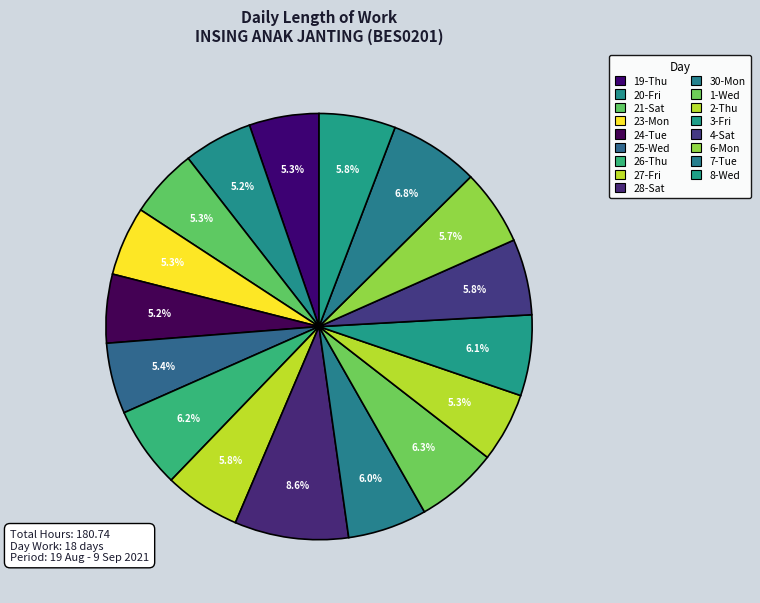

What is the change in value from 21-Sat to 24-Tue?

-0.1